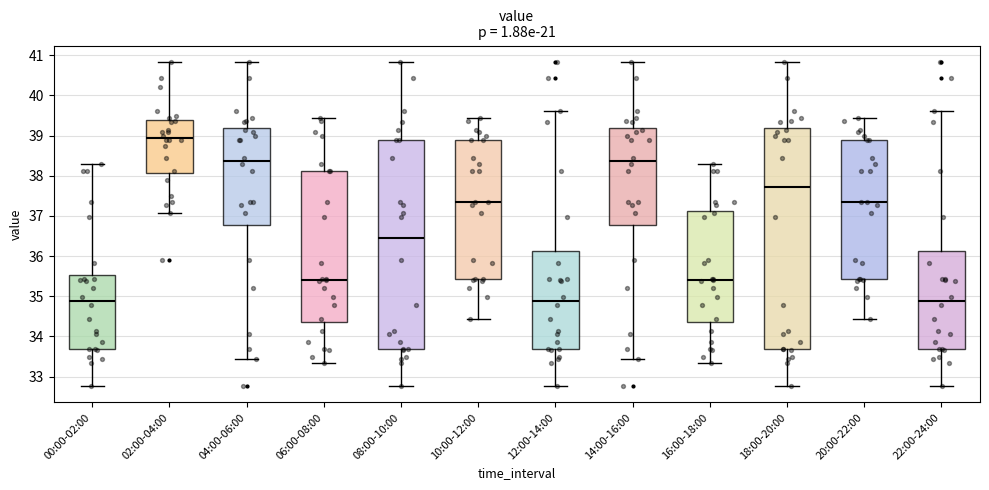

Which box is the tallest, from its lower edge to its upper edge?

18:00-20:00